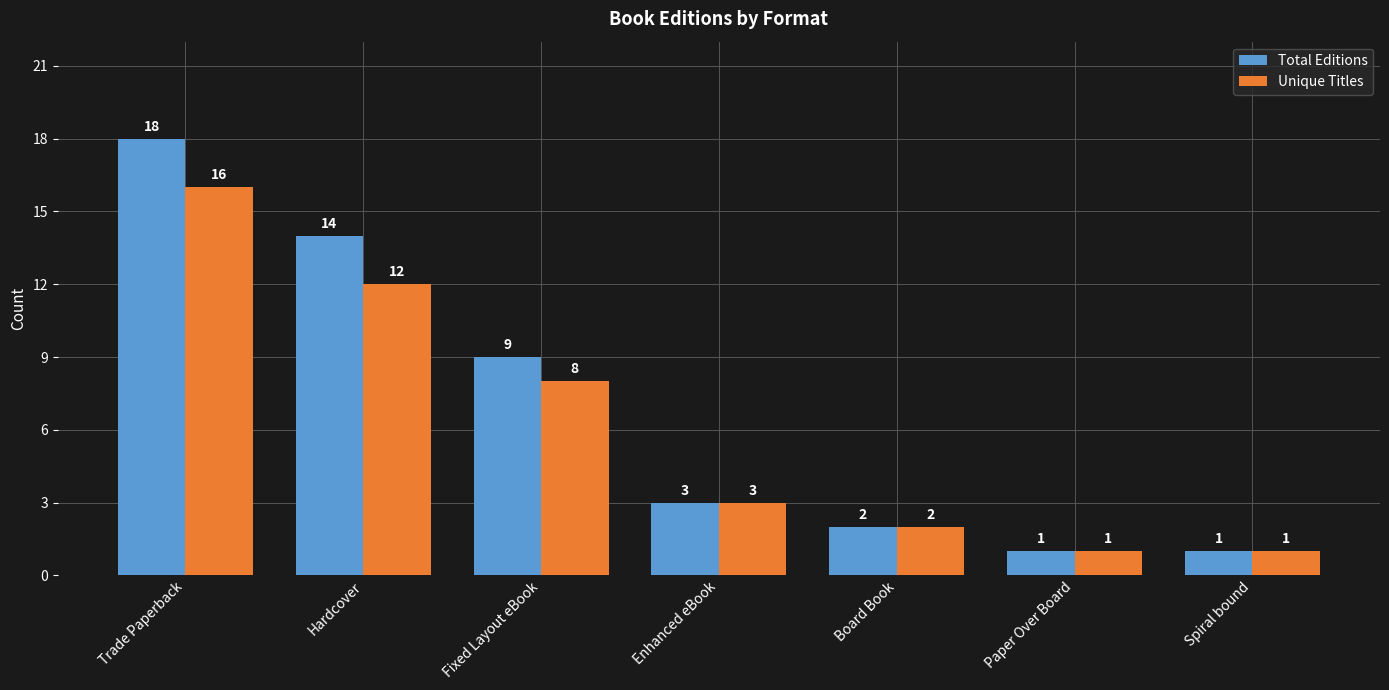

Between Trade Paperback and Board Book, which series saw the biggest shift?

Total Editions